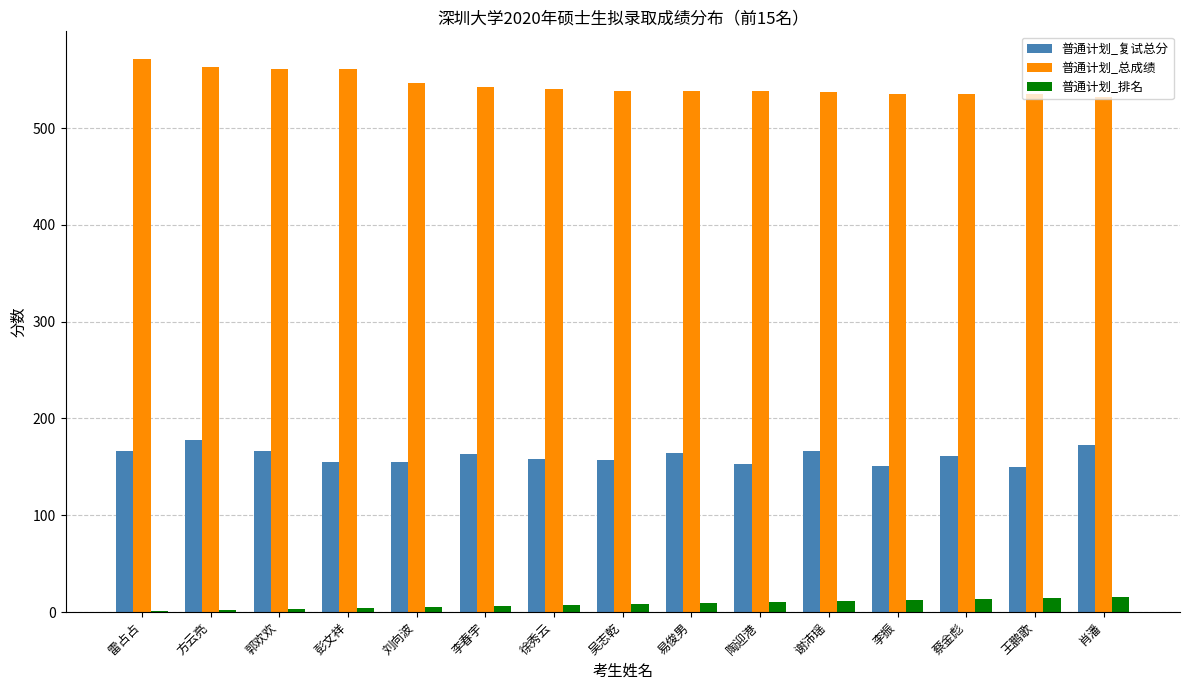

The 普通计划_复试总分 series shows 76.6 at 陶迎港. True or false?

False